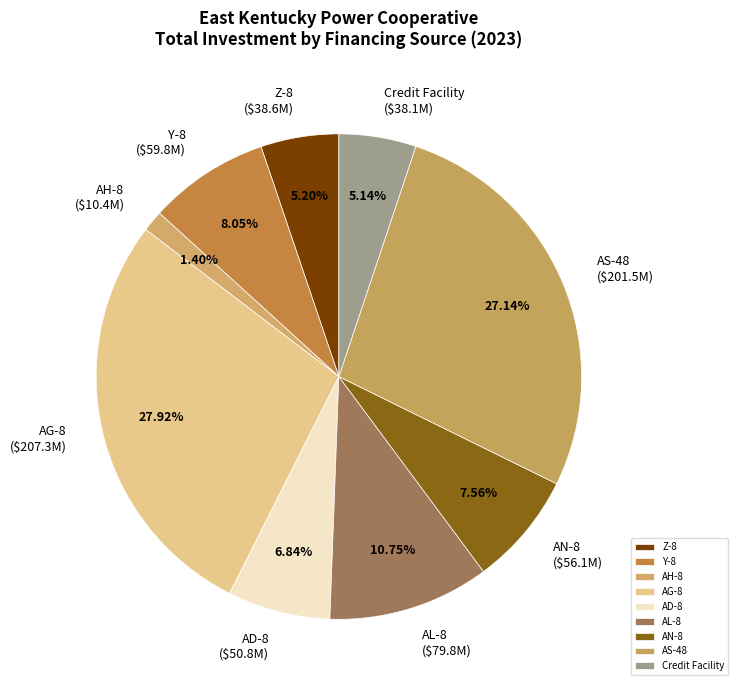

What is the total percentage of Z-8 and Credit Facility?

10.3%